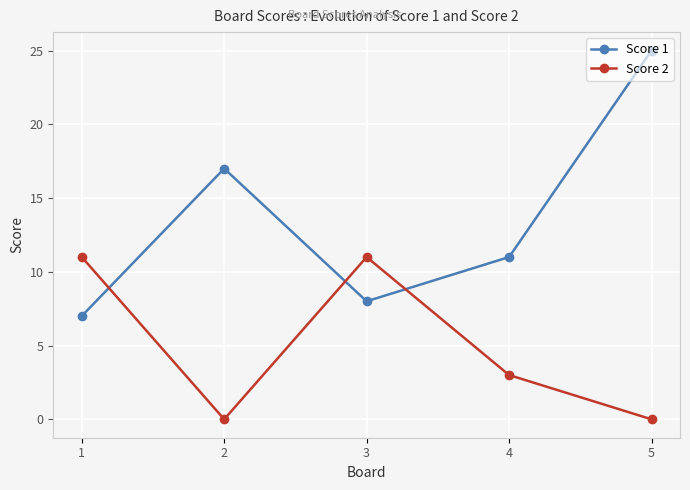

How many lines are shown in the chart?

2